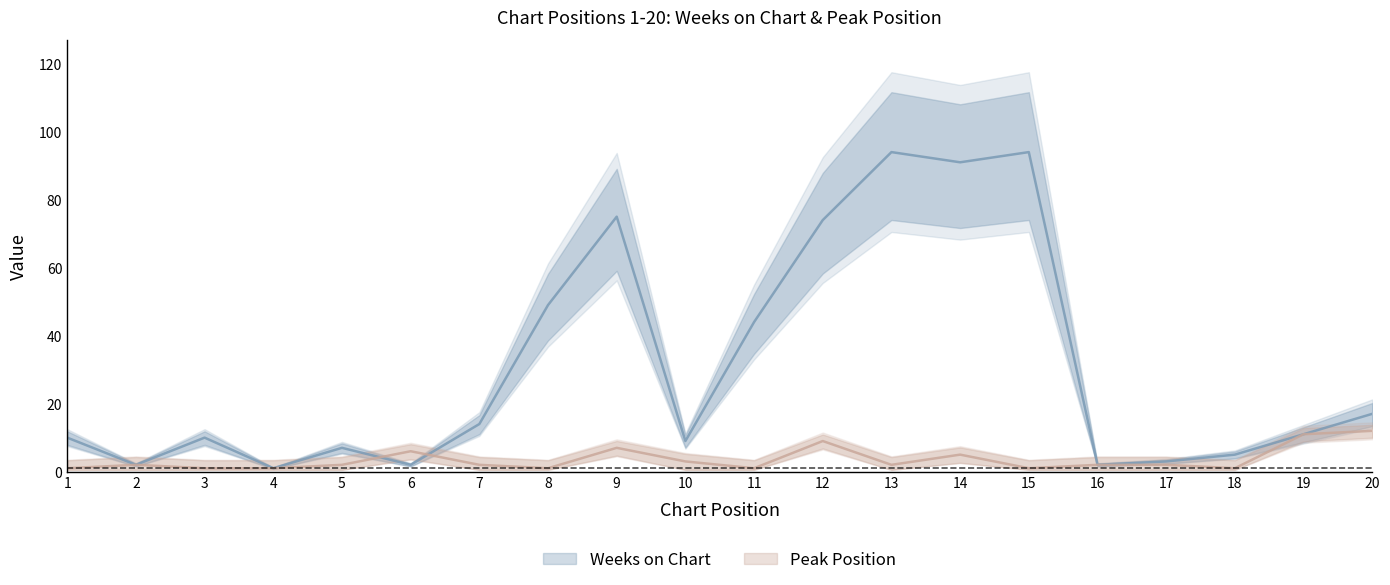

True or false: Weeks on Chart has a value of 74 at 12.

True